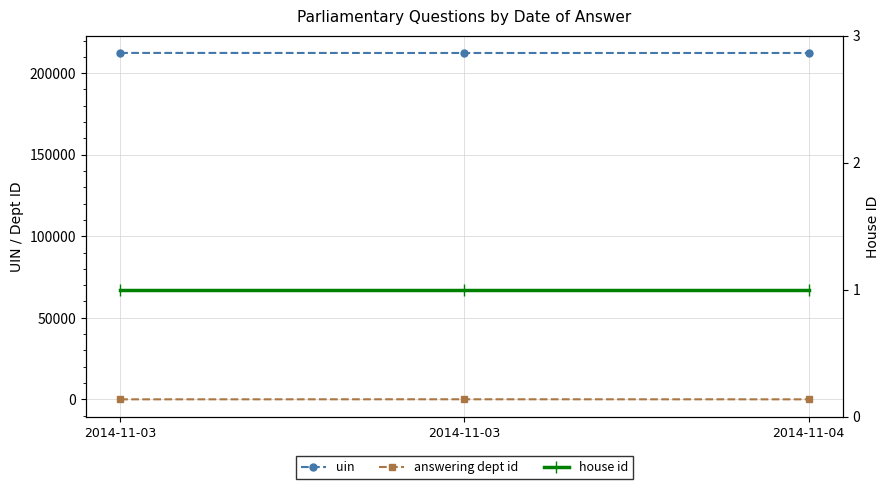

The value of uin at 2014-11-03 is 137771. True or false?

False